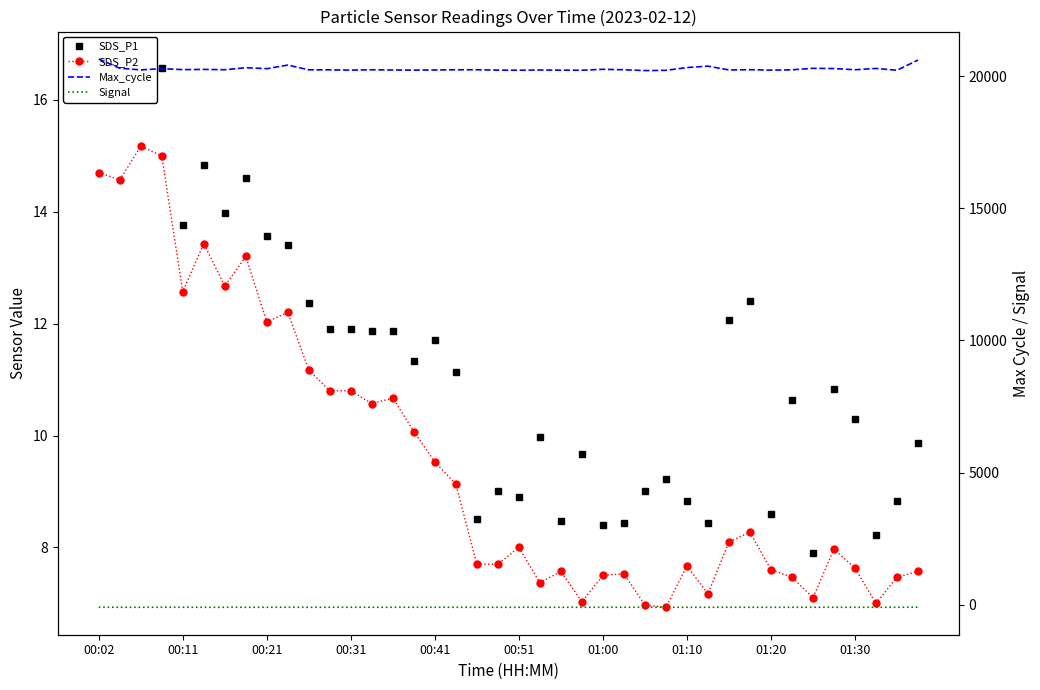

How many lines are shown in the chart?

4